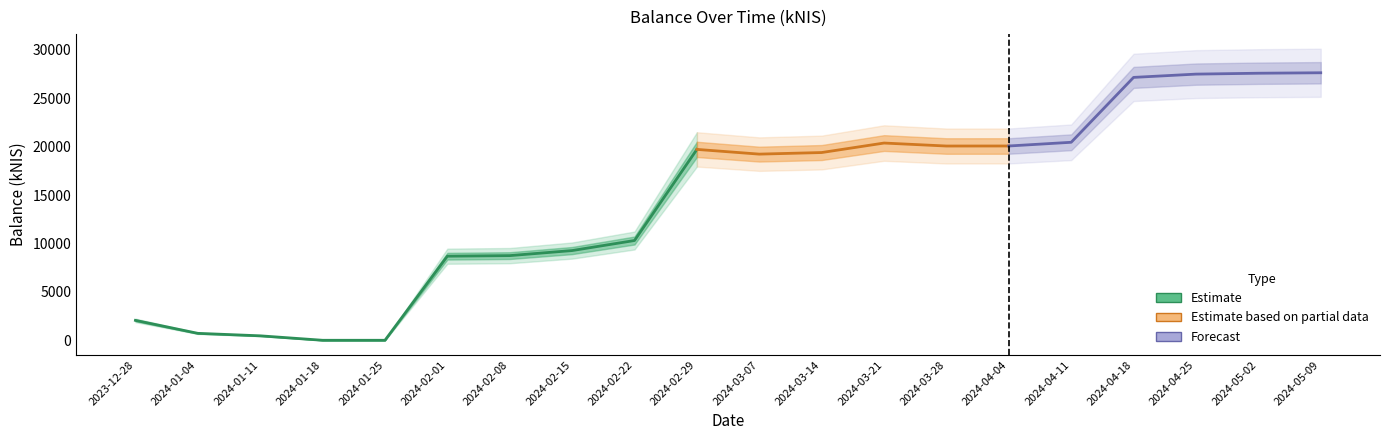

Reading right to left, transcribe all the data shown in this chart.

2024-05-09=27624.5	2024-05-02=27576.1	2024-04-25=27485.2	2024-04-18=27146.6	2024-04-11=20445.8	2024-04-04=20063.0	2024-03-28=20059.4	2024-03-21=20367.1	2024-03-14=19386.9	2024-03-07=19222.8	2024-02-29=19710.6	2024-02-22=10302.1	2024-02-15=9264.5	2024-02-08=8741.8	2024-02-01=8682.5	2024-01-25=0.0	2024-01-18=0.0	2024-01-11=459.8	2024-01-04=715.9	2023-12-28=2054.5